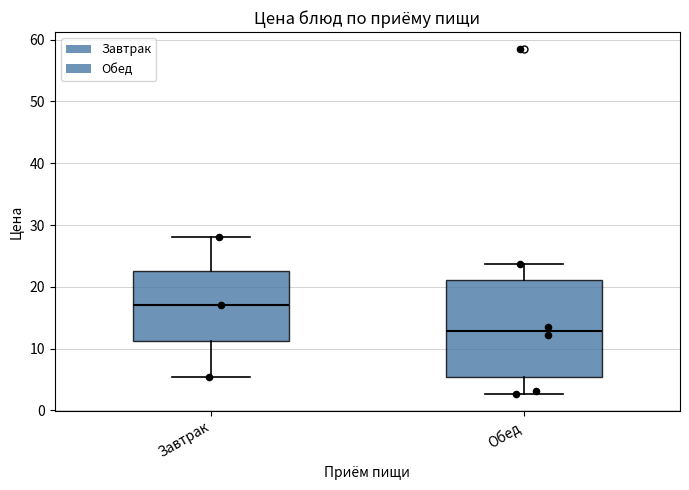

Which box has the lowest median line?

Обед